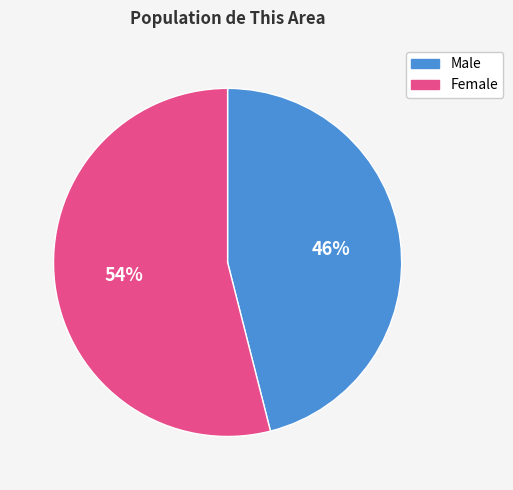

How many slices are in this pie chart?

2